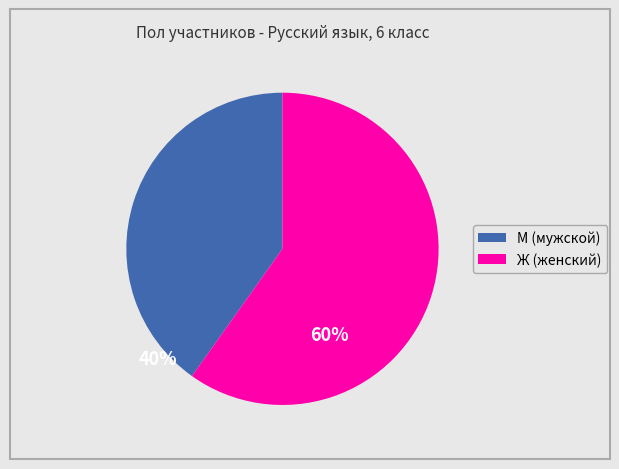

Which has a higher value, М or Ж?

Ж